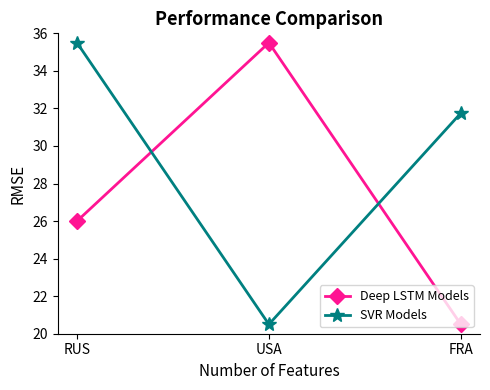

What position from the left is USA?

2